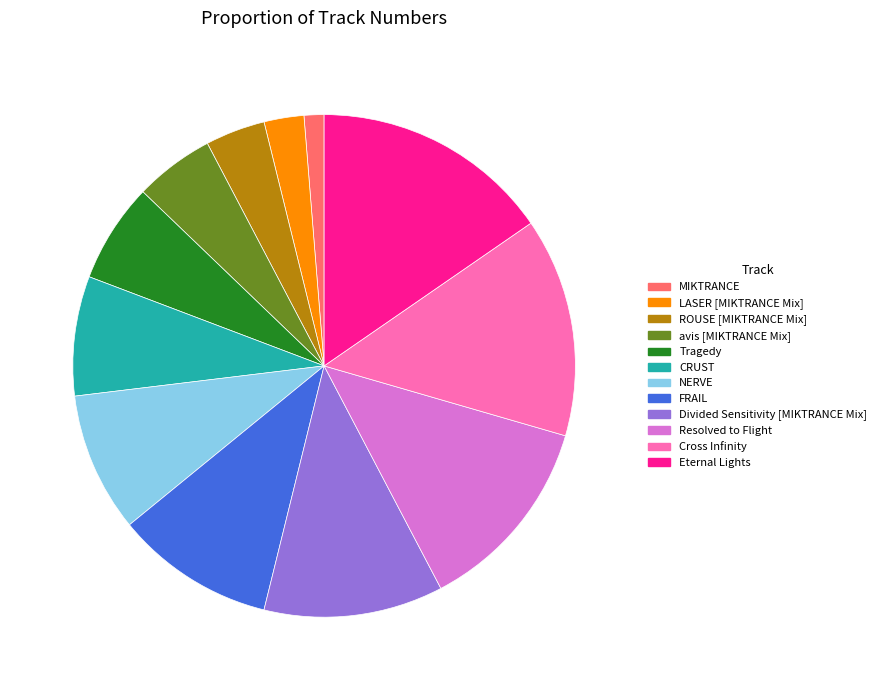

Combined, do NERVE and FRAIL account for over 50%?

No